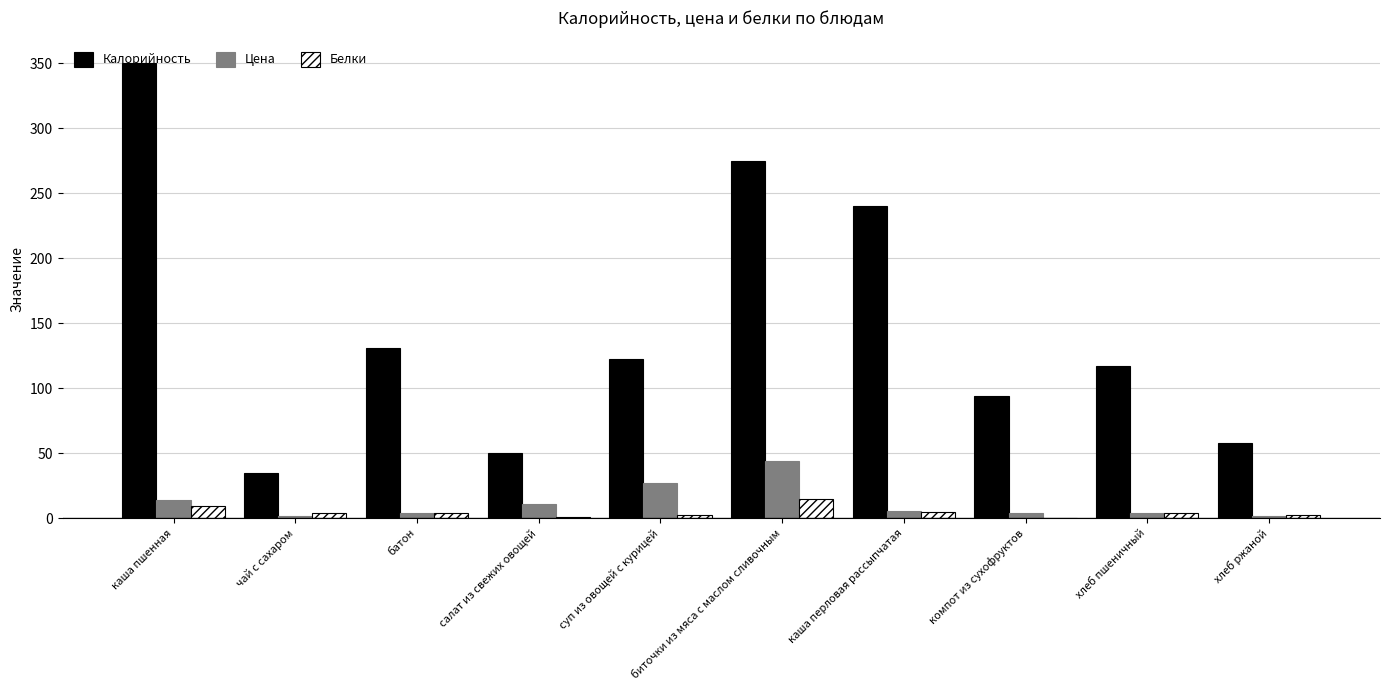

The value of Калорийность at каша пшенная is 350.0. True or false?

True